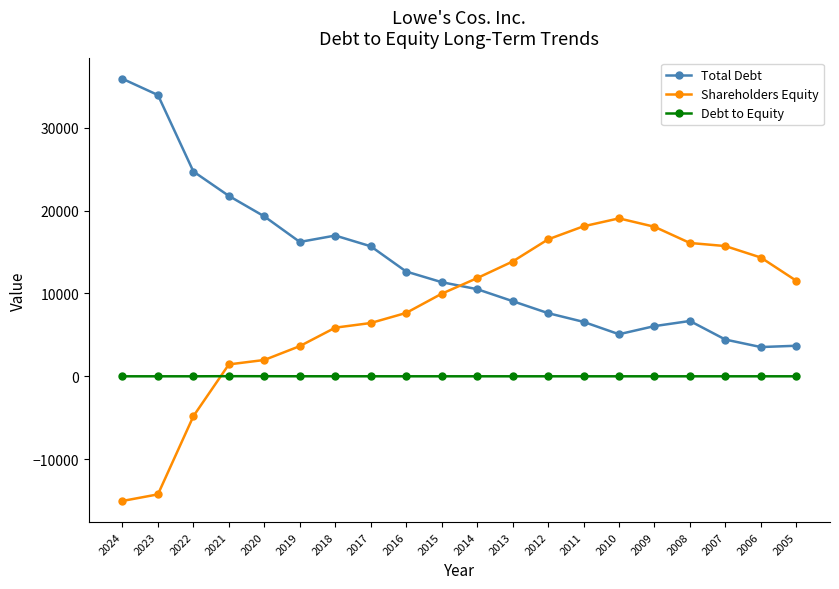

Read the Shareholders Equity value at 2014.

11853.0